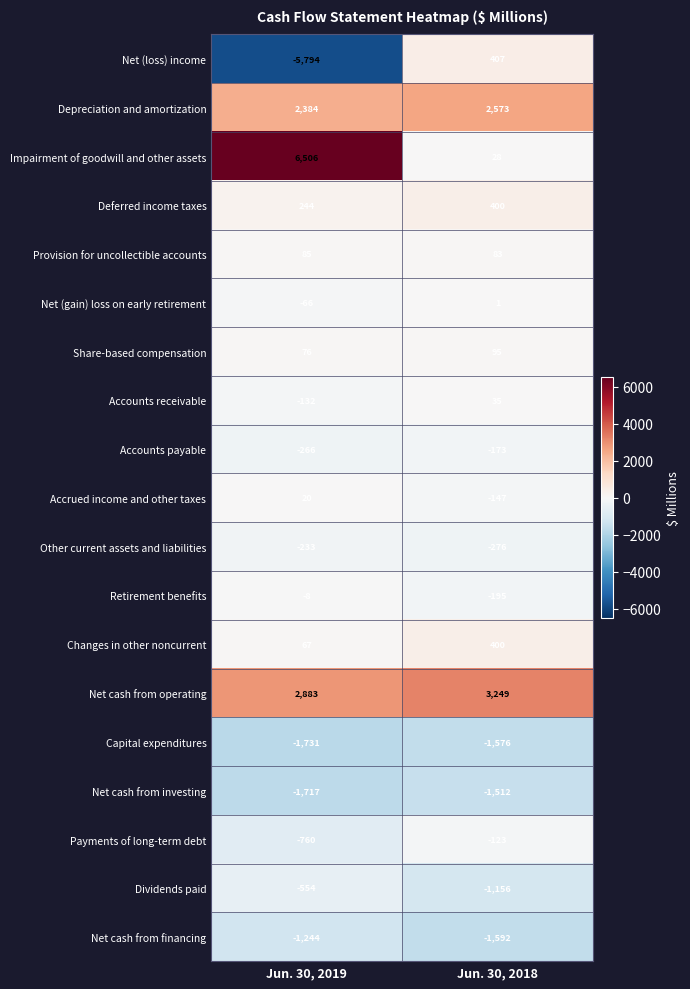

Between Jun. 30, 2019 and Jun. 30, 2018, which series saw the biggest shift?

Impairment of goodwill and other assets